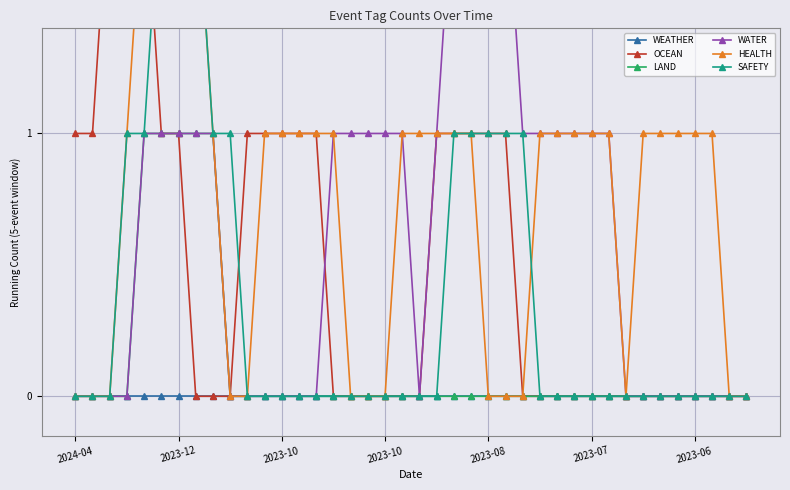

Rank the series at 23 from highest to lowest value.

WATER, OCEAN, HEALTH, SAFETY, WEATHER, LAND